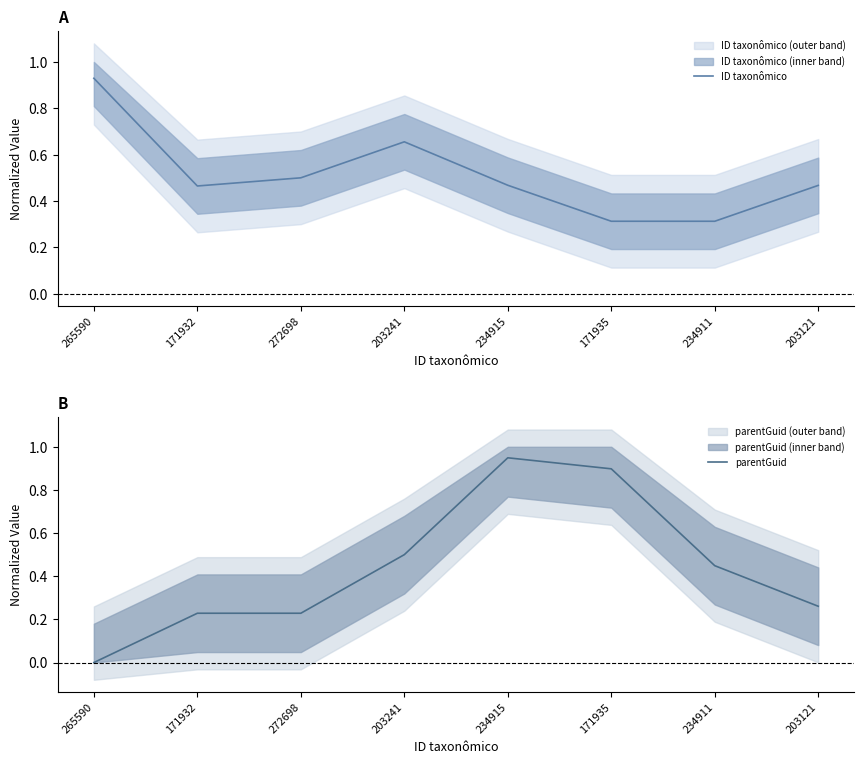

At which category is the sum across all series the highest?

234915